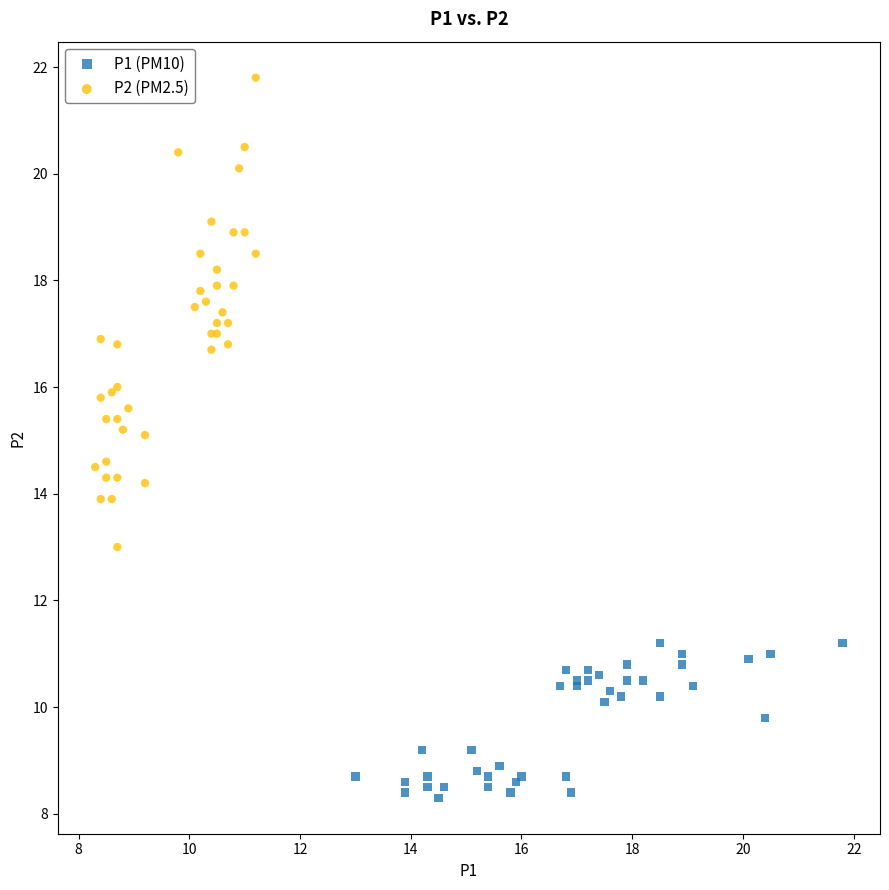

Which series contains the highest Y value?

P2 (PM2.5)